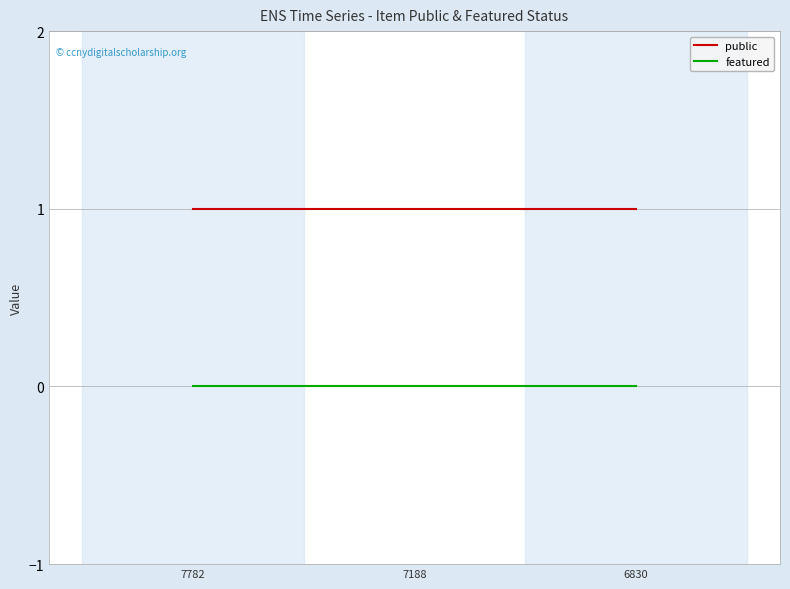

Is the value of public at 7782 greater than the value of featured at 6830?

Yes